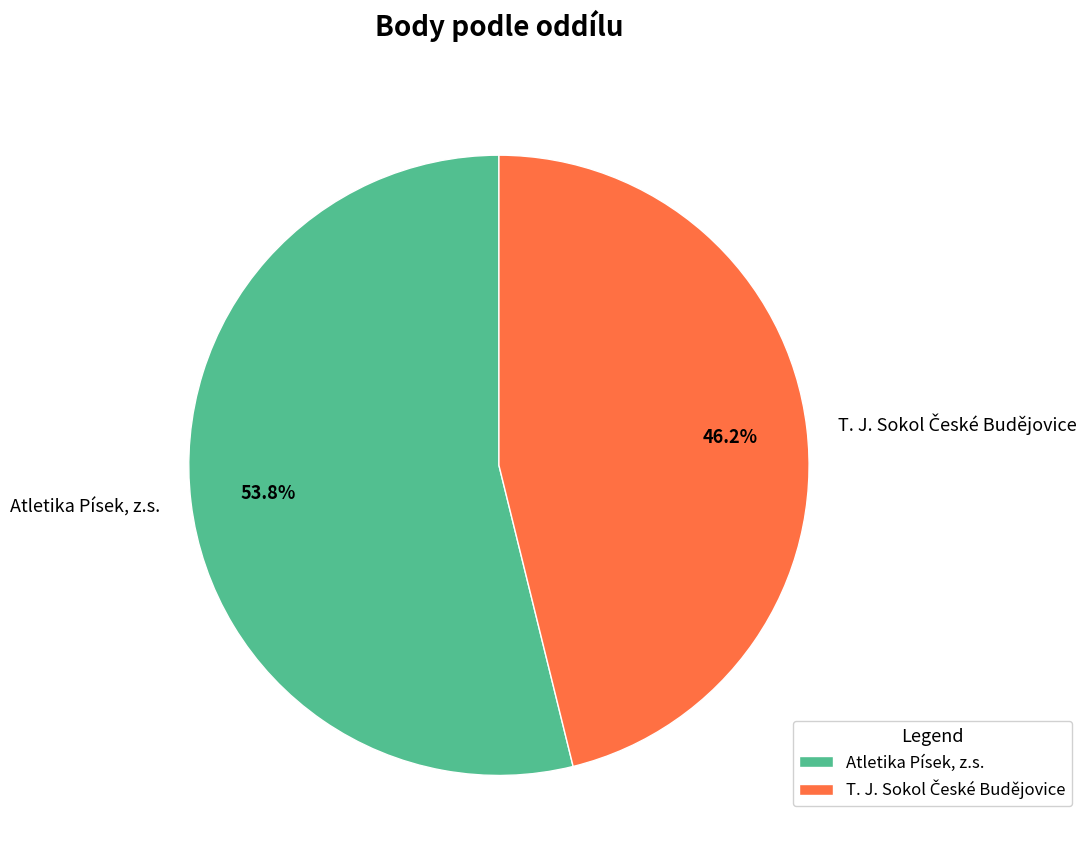

To the nearest percent, what percentage of the pie is Atletika Písek, z.s.?

54%